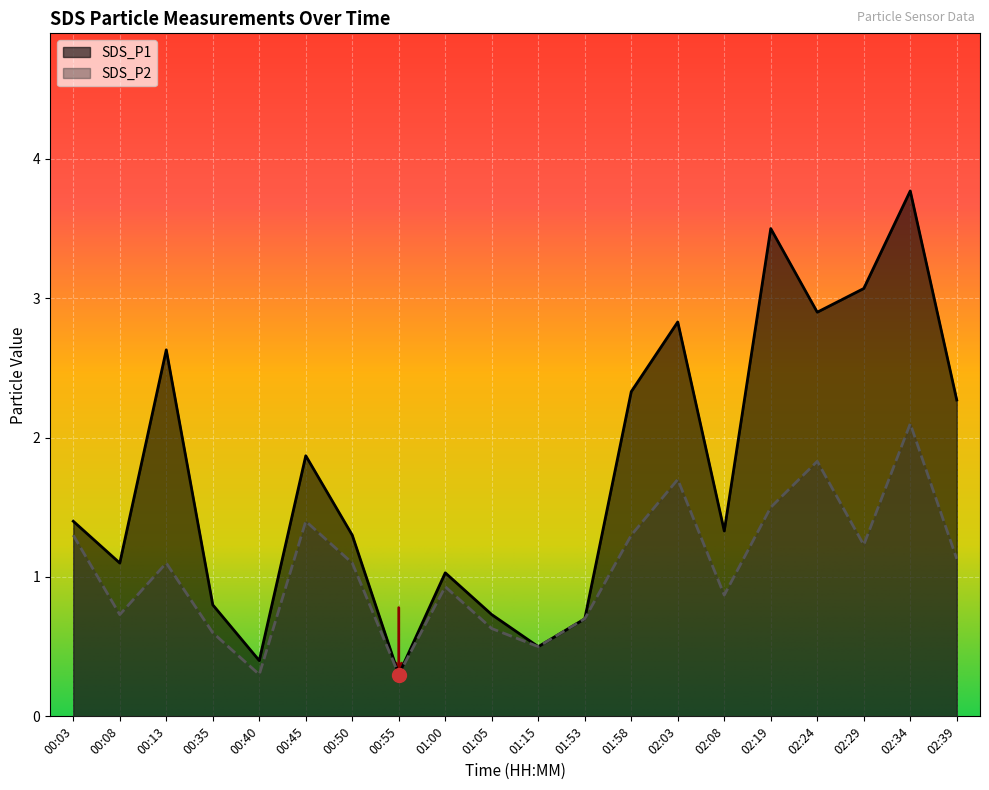

At which category is the sum across all series the highest?

02:34